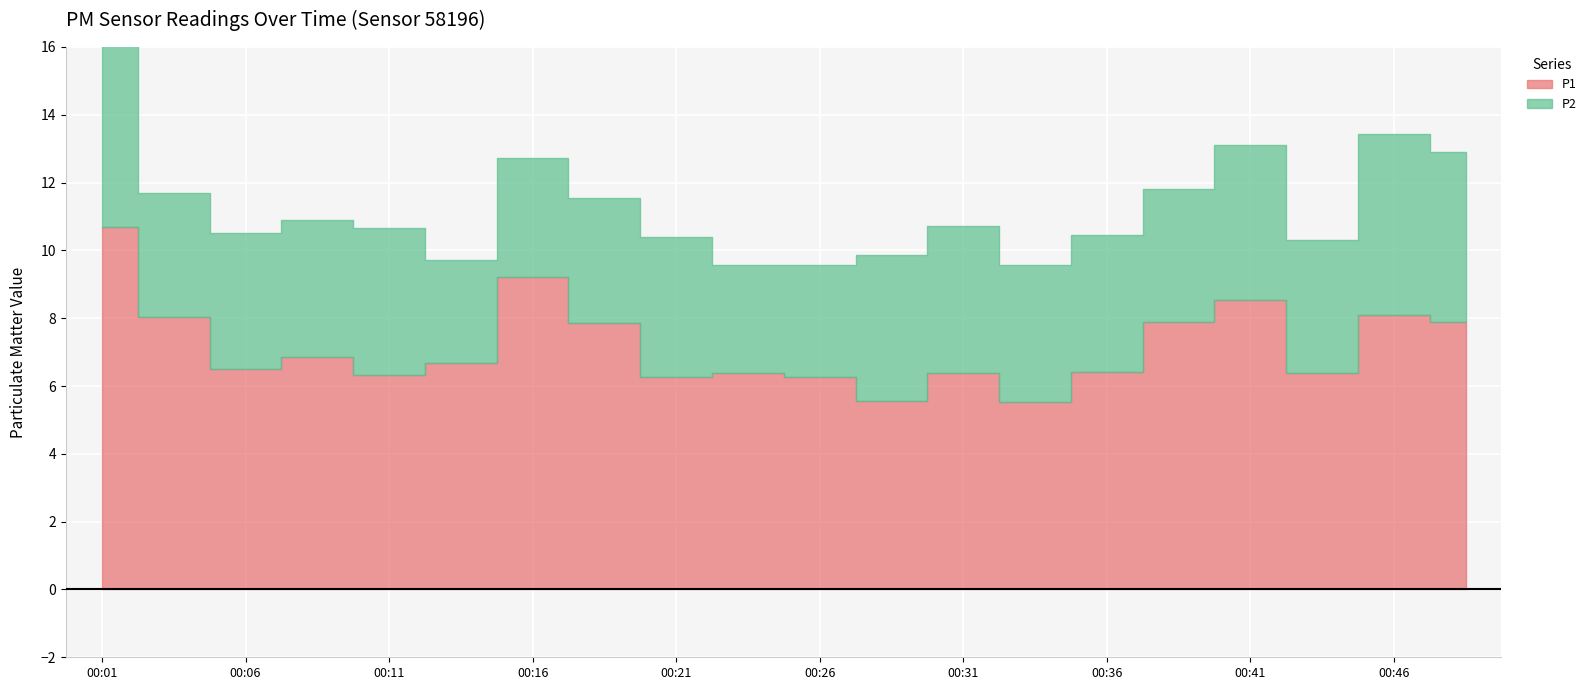

Reading left to right, transcribe all the data shown in this chart.

P1: 00:01=10.7	00:03=8.1	00:06=6.5	00:08=6.8	00:11=6.3	00:13=6.7	00:16=9.2	00:18=7.8	00:21=6.3	00:23=6.4	00:26=6.3	00:28=5.5	00:31=6.4	00:33=5.5	00:36=6.4	00:38=7.9	00:41=8.6	00:44=6.4	00:46=8.1	00:49=7.9
P2: 00:01=5.4	00:03=3.6	00:06=4.0	00:08=4.0	00:11=4.3	00:13=3.0	00:16=3.5	00:18=3.7	00:21=4.1	00:23=3.2	00:26=3.3	00:28=4.3	00:31=4.3	00:33=4.0	00:36=4.0	00:38=3.9	00:41=4.6	00:44=3.9	00:46=5.3	00:49=5.0